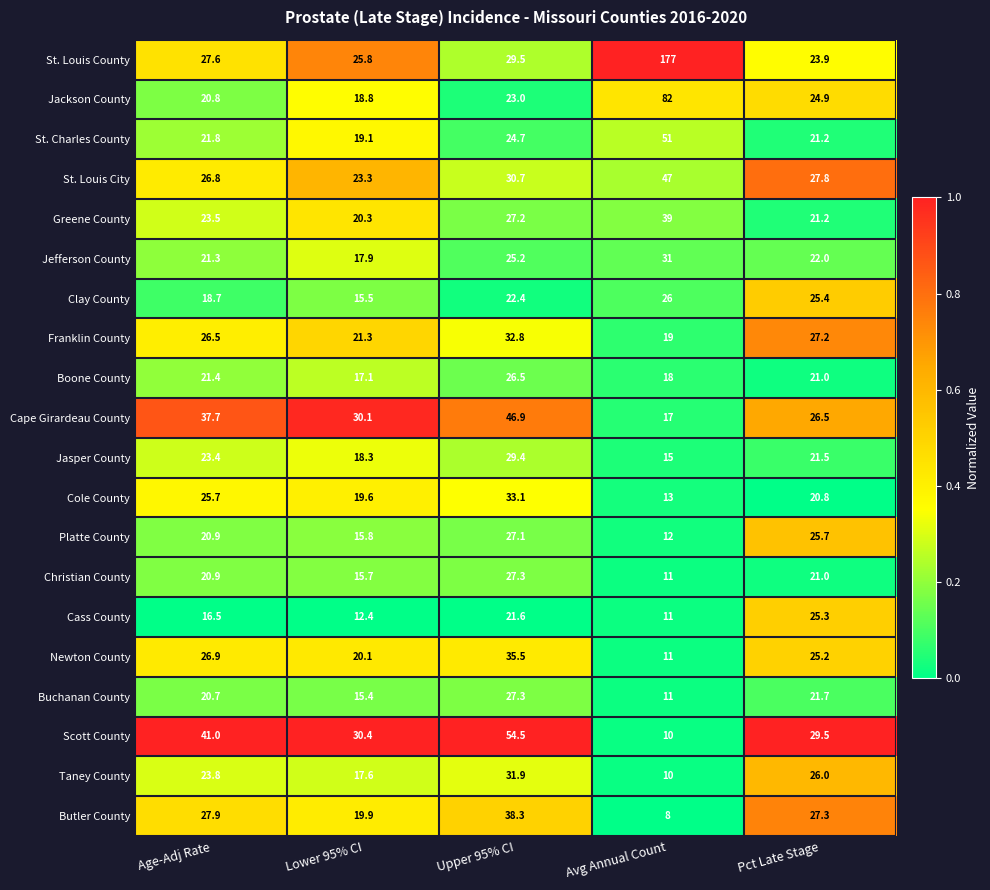

Where does the Newton County series first go above 25?

Age-Adj Rate